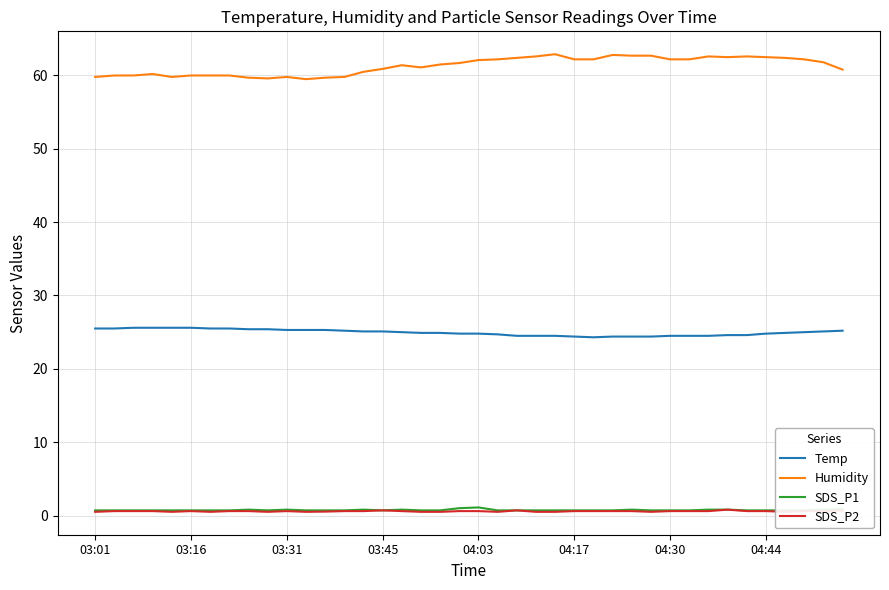

Rank the series at 23 from lowest to highest value.

SDS_P2, SDS_P1, Temp, Humidity